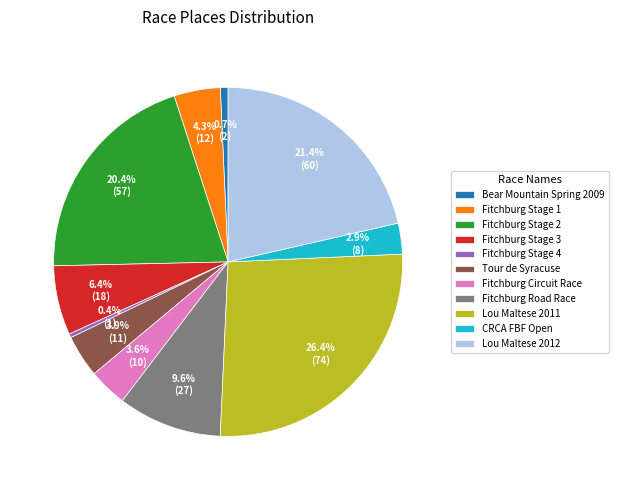

Which slice is the largest?

Lou Maltese 2011